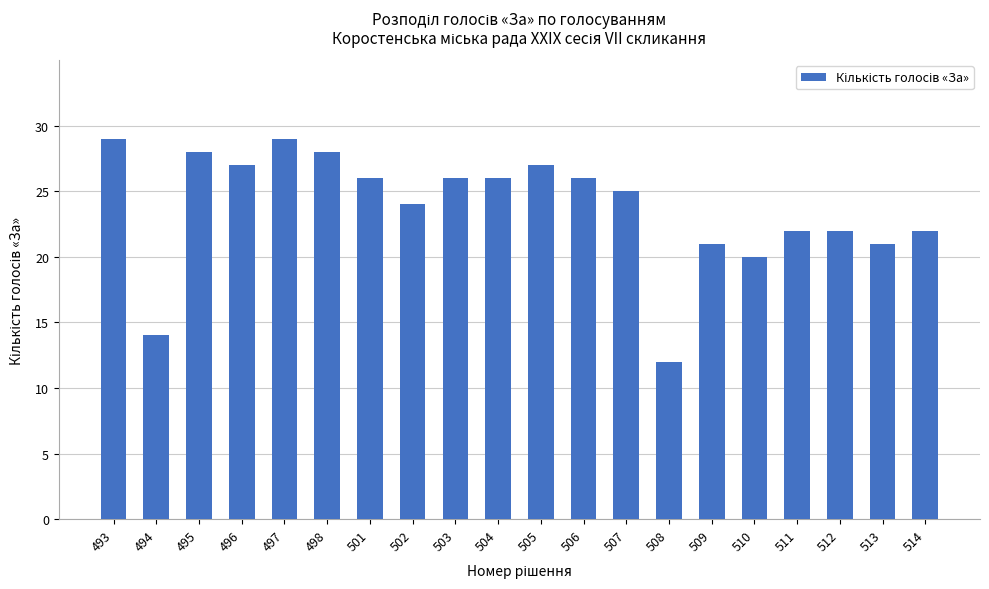

How many data points does each series have?

20